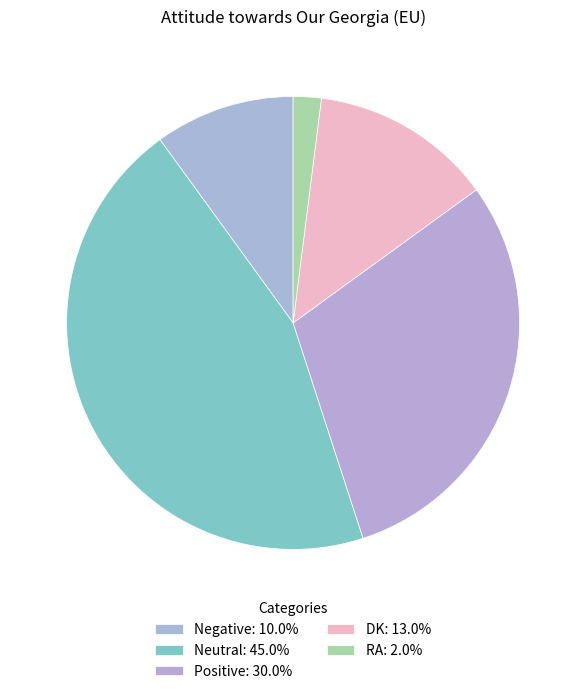

Does any single category account for the majority?

No